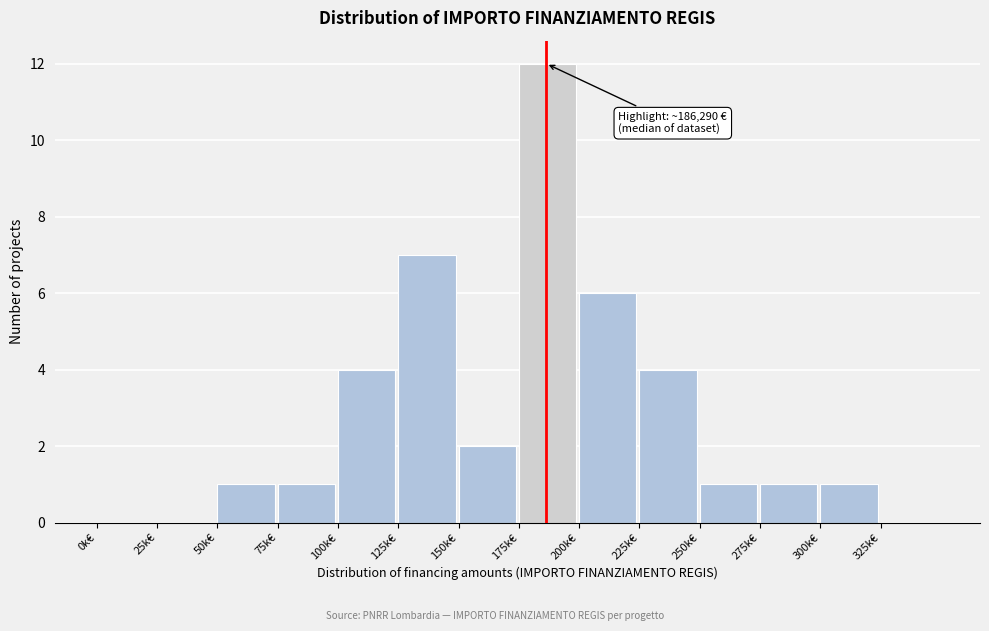

Reading right to left, extract all data points from this chart.

325k€=0	300k€=1	275k€=1	250k€=1	225k€=4	200k€=6	175k€=12	150k€=2	125k€=7	100k€=4	75k€=1	50k€=1	25k€=0	0k€=0